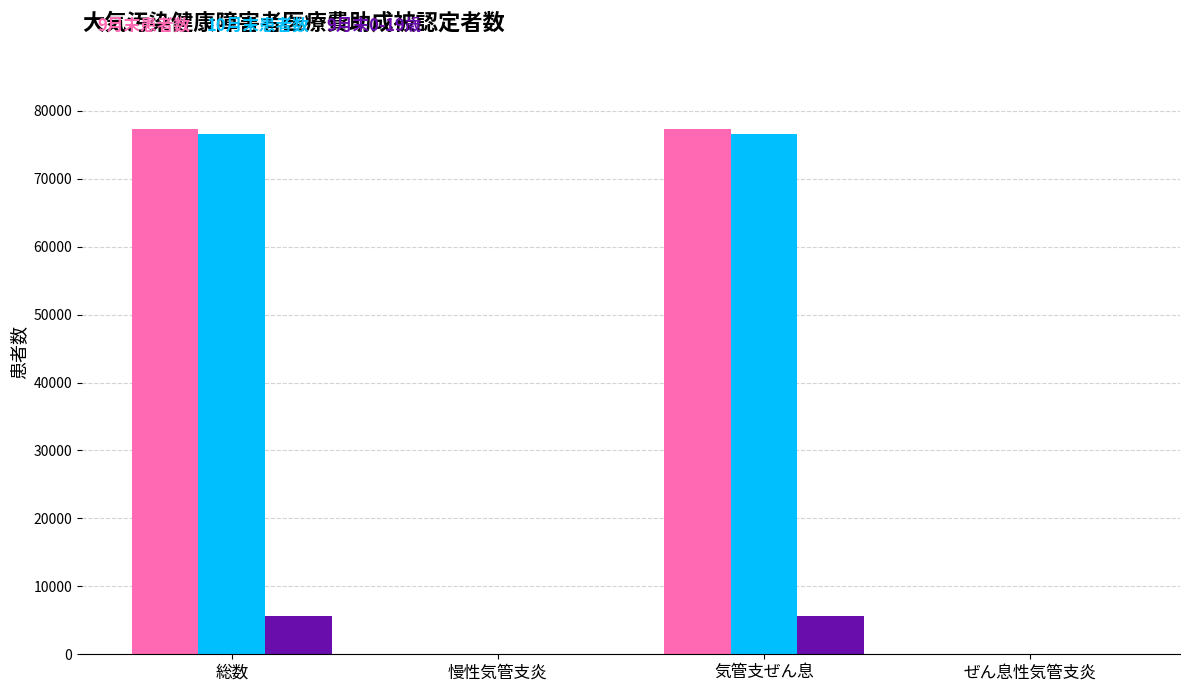

Which series changed the most between 総数 and ぜん息性気管支炎?

9月末患者数